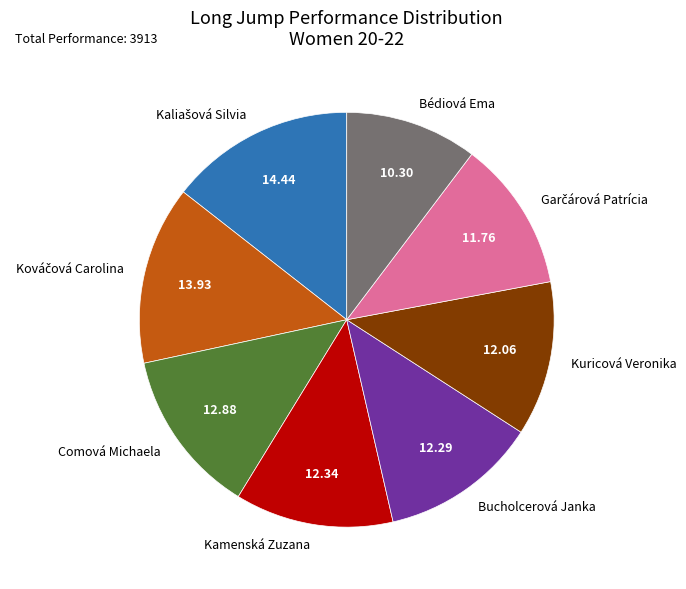

True or false: Kuricová Veronika accounts for 20% of the total.

False